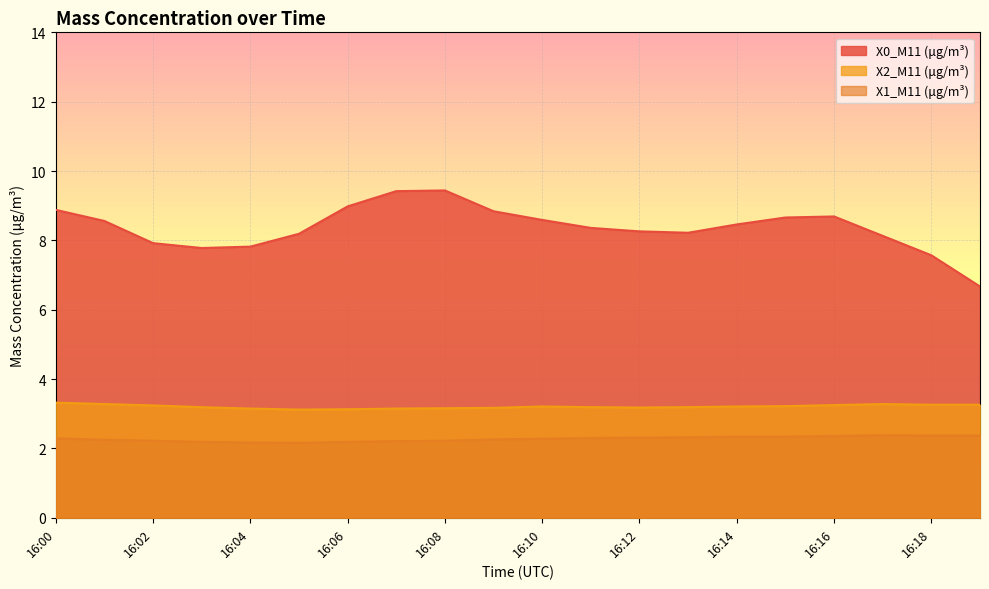

Reading left to right, what are all the values shown in this chart?

X0_M11 (μg/m³): 16:00=8.9	16:01=8.6	16:02=7.9	16:03=7.8	16:04=7.8	16:05=8.2	16:06=9.0	16:07=9.4	16:08=9.4	16:09=8.8	16:10=8.6	16:11=8.4	16:12=8.3	16:13=8.2	16:14=8.5	16:15=8.7	16:16=8.7	16:17=8.1	16:18=7.6	16:19=6.7
X1_M11 (μg/m³): 16:00=2.3	16:01=2.2	16:02=2.2	16:03=2.2	16:04=2.2	16:05=2.2	16:06=2.2	16:07=2.2	16:08=2.2	16:09=2.3	16:10=2.3	16:11=2.3	16:12=2.3	16:13=2.3	16:14=2.3	16:15=2.3	16:16=2.4	16:17=2.4	16:18=2.4	16:19=2.4
X2_M11 (μg/m³): 16:00=3.3	16:01=3.3	16:02=3.2	16:03=3.2	16:04=3.1	16:05=3.1	16:06=3.1	16:07=3.1	16:08=3.2	16:09=3.2	16:10=3.2	16:11=3.2	16:12=3.2	16:13=3.2	16:14=3.2	16:15=3.2	16:16=3.2	16:17=3.3	16:18=3.3	16:19=3.3